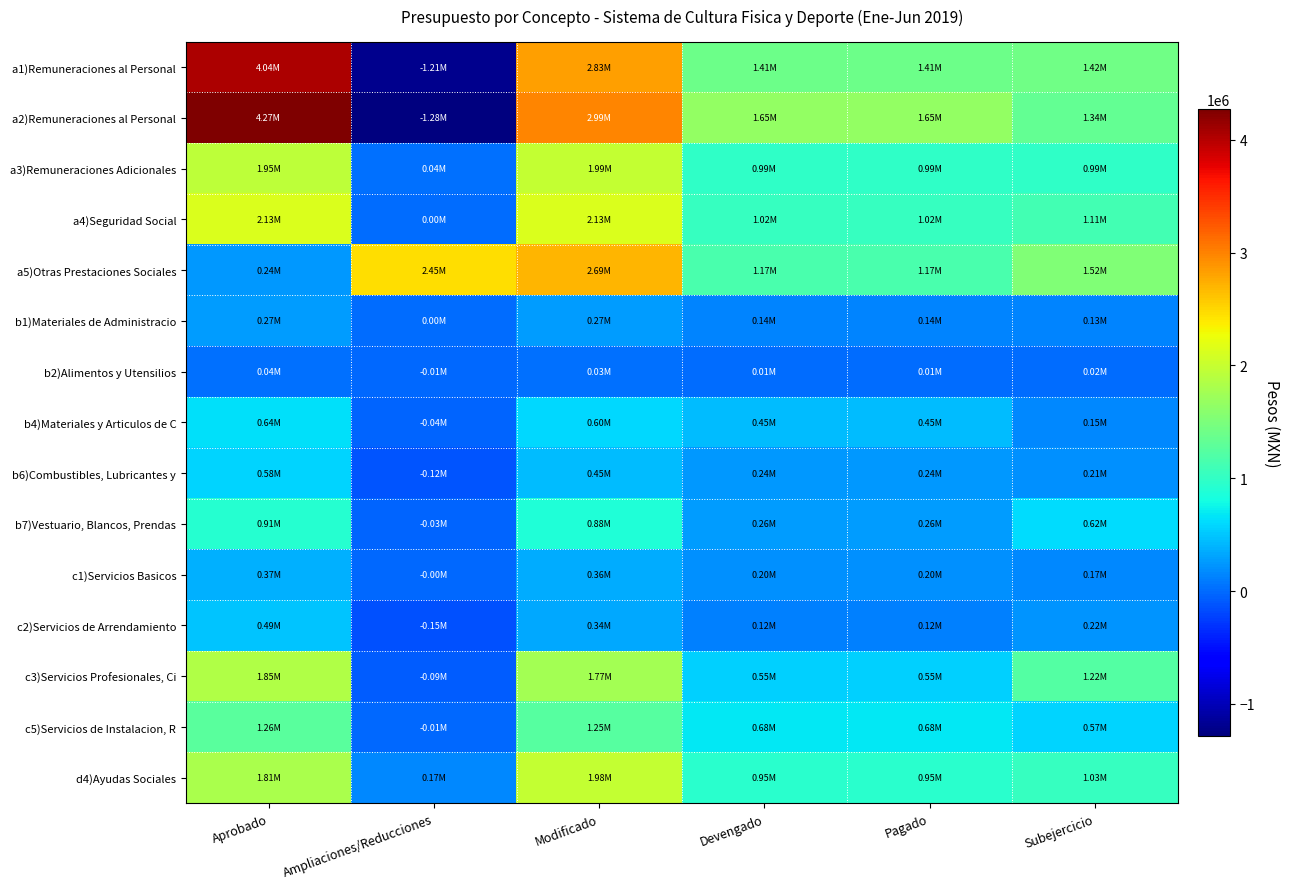

Reading right to left, transcribe all the data shown in this chart.

a1)Remuneraciones al Personal: Subejercicio=1419540.7	Pagado=1407382.8	Devengado=1407382.8	Modificado=2826923.5	Ampliaciones/Reducciones=-1209439.4	Aprobado=4036362.9
a2)Remuneraciones al Personal: Subejercicio=1339150.5	Pagado=1651185.2	Devengado=1651185.2	Modificado=2990335.7	Ampliaciones/Reducciones=-1281572.4	Aprobado=4271908.1
a3)Remuneraciones Adicionales: Subejercicio=991955.8	Pagado=994742.7	Devengado=994742.7	Modificado=1986698.4	Ampliaciones/Reducciones=40000.0	Aprobado=1946698.4
a4)Seguridad Social: Subejercicio=1109312.4	Pagado=1022698.1	Devengado=1022698.1	Modificado=2132010.5	Ampliaciones/Reducciones=0.0	Aprobado=2132010.5
a5)Otras Prestaciones Sociales: Subejercicio=1522809.3	Pagado=1168202.5	Devengado=1168202.5	Modificado=2691011.8	Ampliaciones/Reducciones=2451011.8	Aprobado=240000.0
b1)Materiales de Administracio: Subejercicio=128521.7	Pagado=136978.3	Devengado=136978.3	Modificado=265500.0	Ampliaciones/Reducciones=0.0	Aprobado=265500.0
b2)Alimentos y Utensilios: Subejercicio=16642.1	Pagado=8357.9	Devengado=8357.9	Modificado=25000.0	Ampliaciones/Reducciones=-10000.0	Aprobado=35000.0
b4)Materiales y Articulos de C: Subejercicio=154459.6	Pagado=449040.4	Devengado=449040.4	Modificado=603500.0	Ampliaciones/Reducciones=-40000.0	Aprobado=643500.0
b6)Combustibles, Lubricantes y: Subejercicio=209407.0	Pagado=242593.0	Devengado=242593.0	Modificado=452000.0	Ampliaciones/Reducciones=-125000.0	Aprobado=577000.0
b7)Vestuario, Blancos, Prendas: Subejercicio=616563.7	Pagado=263436.3	Devengado=263436.3	Modificado=880000.0	Ampliaciones/Reducciones=-30000.0	Aprobado=910000.0
c1)Servicios Basicos: Subejercicio=168140.9	Pagado=195723.8	Devengado=195723.8	Modificado=363864.7	Ampliaciones/Reducciones=-4200.0	Aprobado=368064.7
c2)Servicios de Arrendamiento: Subejercicio=216134.6	Pagado=122295.8	Devengado=122295.8	Modificado=338430.4	Ampliaciones/Reducciones=-150000.0	Aprobado=488430.4
c3)Servicios Profesionales, Ci: Subejercicio=1220631.0	Pagado=547869.0	Devengado=547869.0	Modificado=1768500.0	Ampliaciones/Reducciones=-85000.0	Aprobado=1853500.0
c5)Servicios de Instalacion, R: Subejercicio=568680.8	Pagado=680319.2	Devengado=680319.2	Modificado=1249000.0	Ampliaciones/Reducciones=-10000.0	Aprobado=1259000.0
d4)Ayudas Sociales: Subejercicio=1027601.8	Pagado=947398.2	Devengado=947398.2	Modificado=1975000.0	Ampliaciones/Reducciones=165000.0	Aprobado=1810000.0